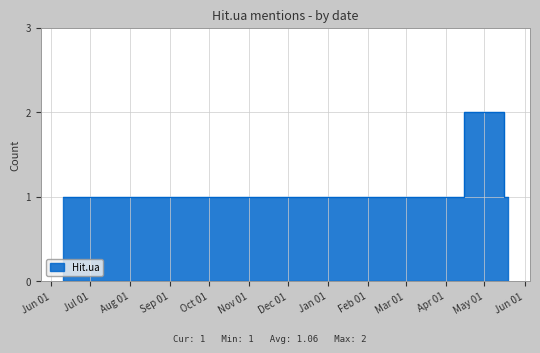

List the labels in order of value, largest first.

2024-04-15, 2023-06-10, 2023-08-22, 2023-10-21, 2023-11-24, 2023-11-26, 2023-12-03, 2023-12-25, 2024-01-01, 2024-01-09, 2024-02-19, 2024-02-21, 2024-02-24, 2024-04-14, 2024-05-16, 2024-05-19